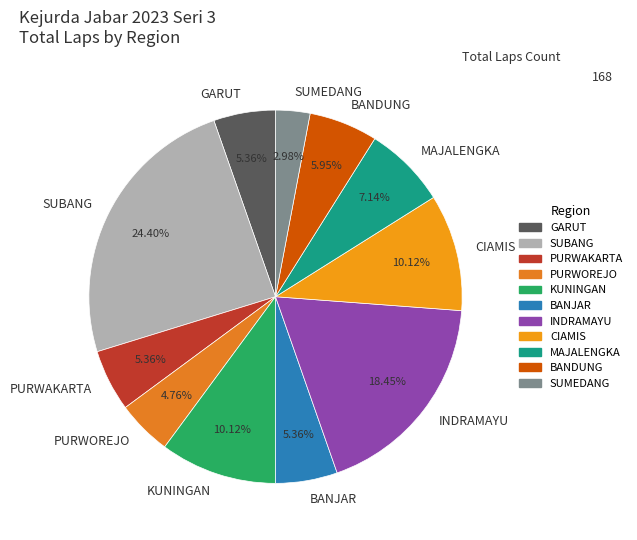

Which slice is the largest?

SUBANG